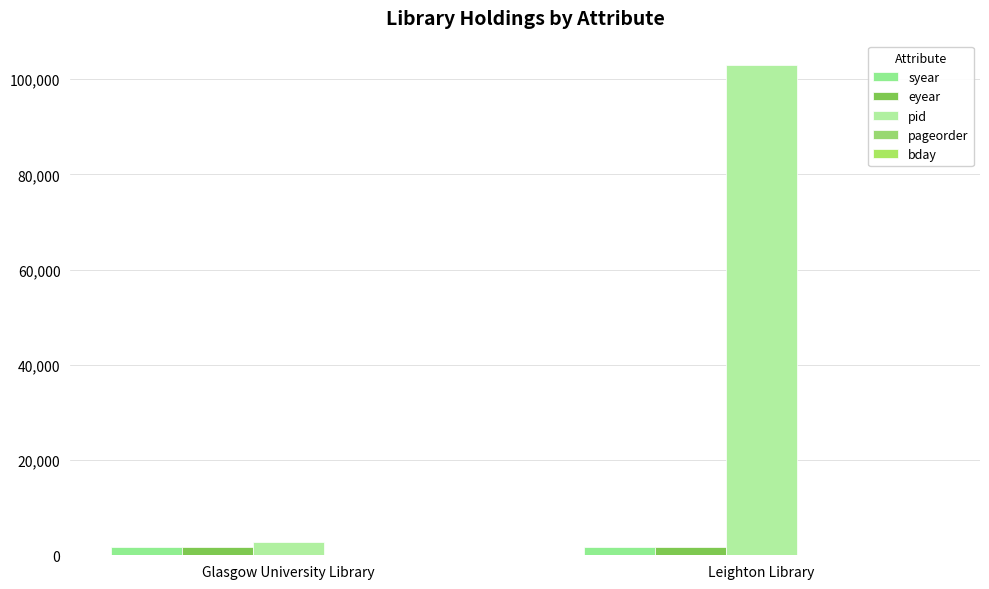

What is the average value of the bday series?

17